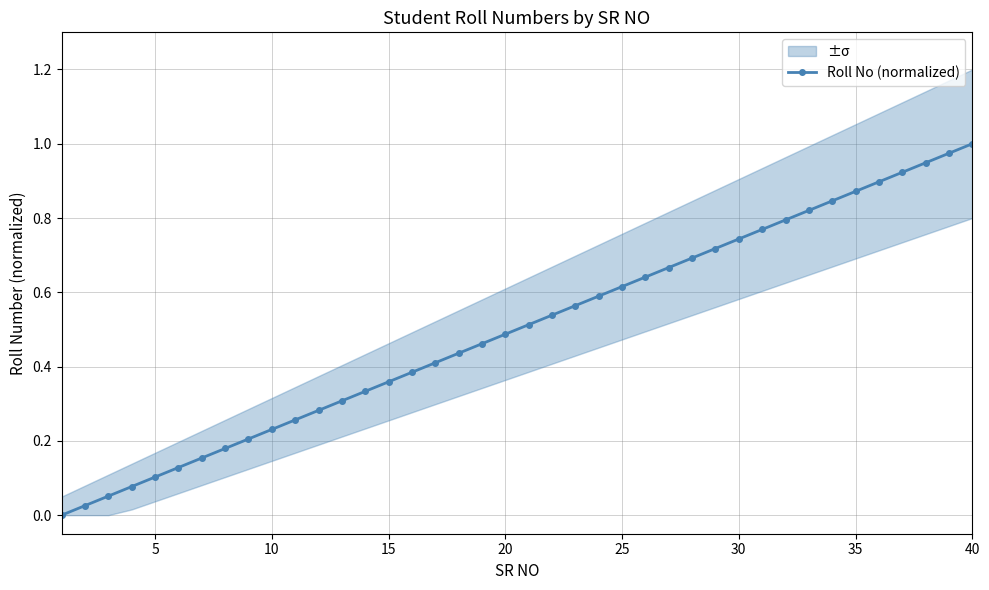

The value of Roll No (normalized) at 40 is 1.0. True or false?

True